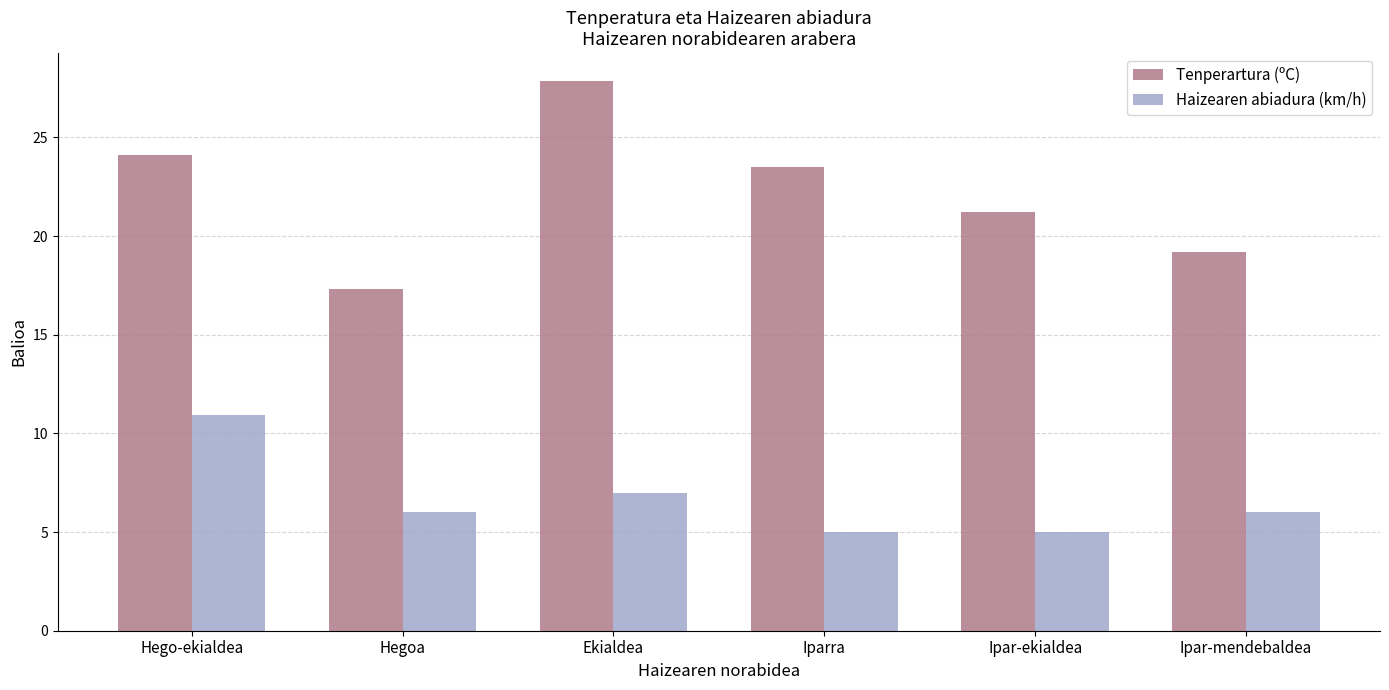

Which label corresponds to the largest value in the chart?

Ekialdea